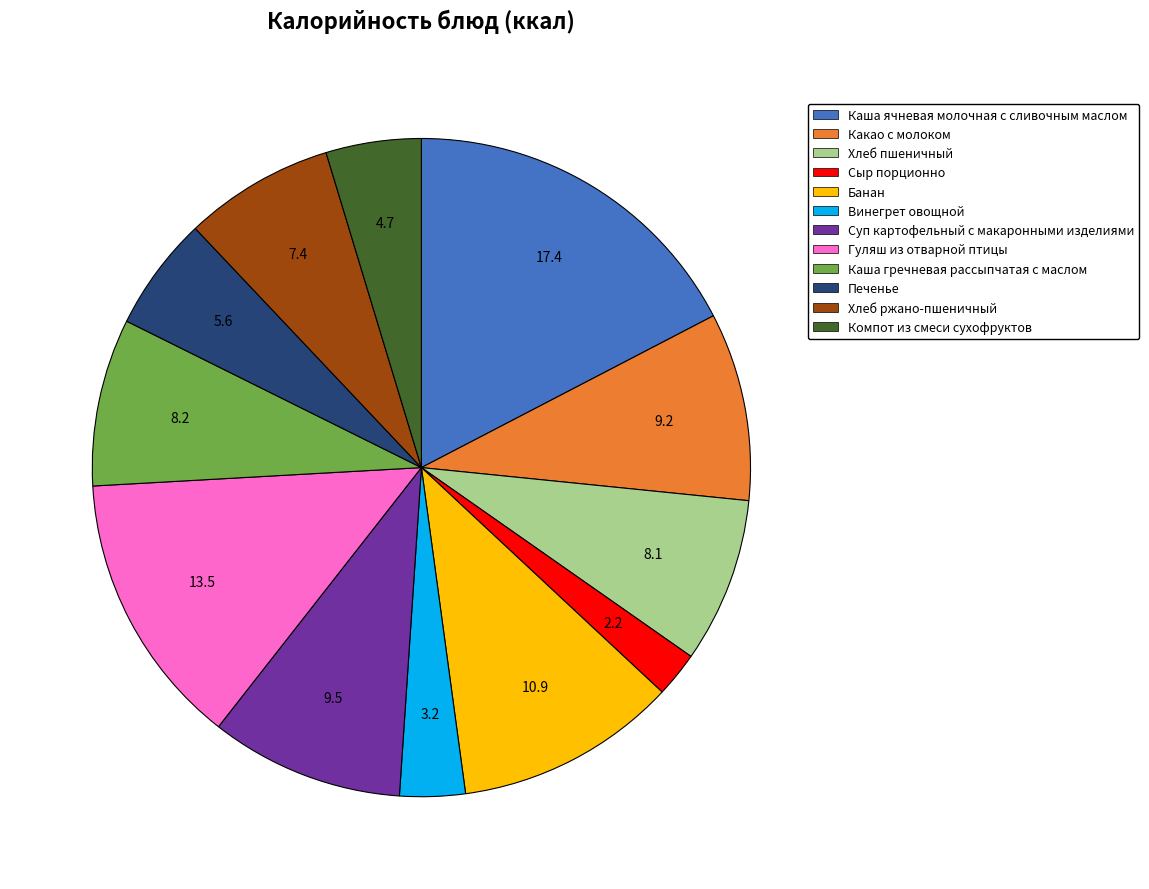

How many slices are in this pie chart?

12